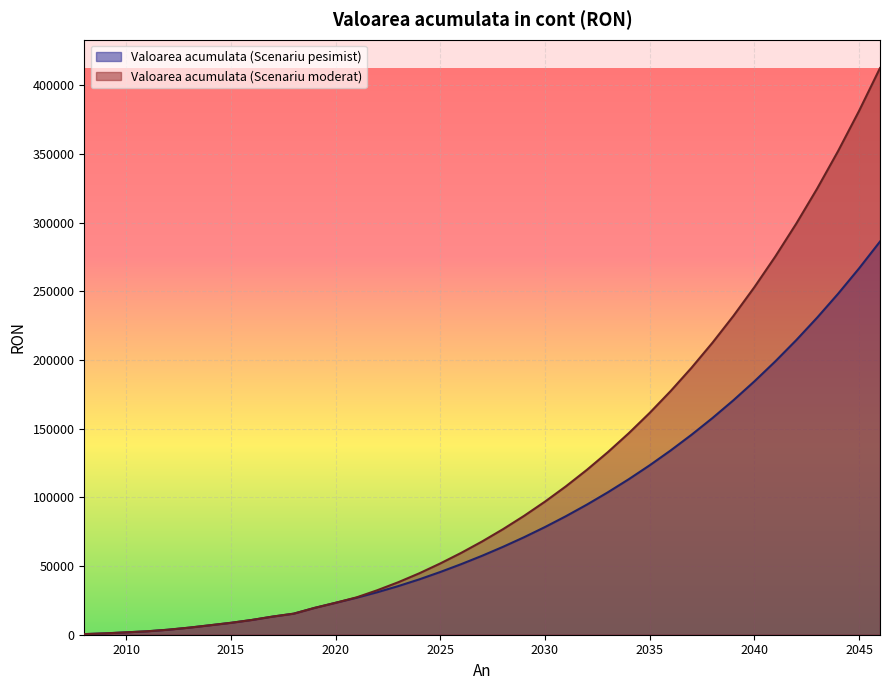

Is it true that Valoarea acumulata (Scenariu moderat) equals 67002.1 at 2038?

False